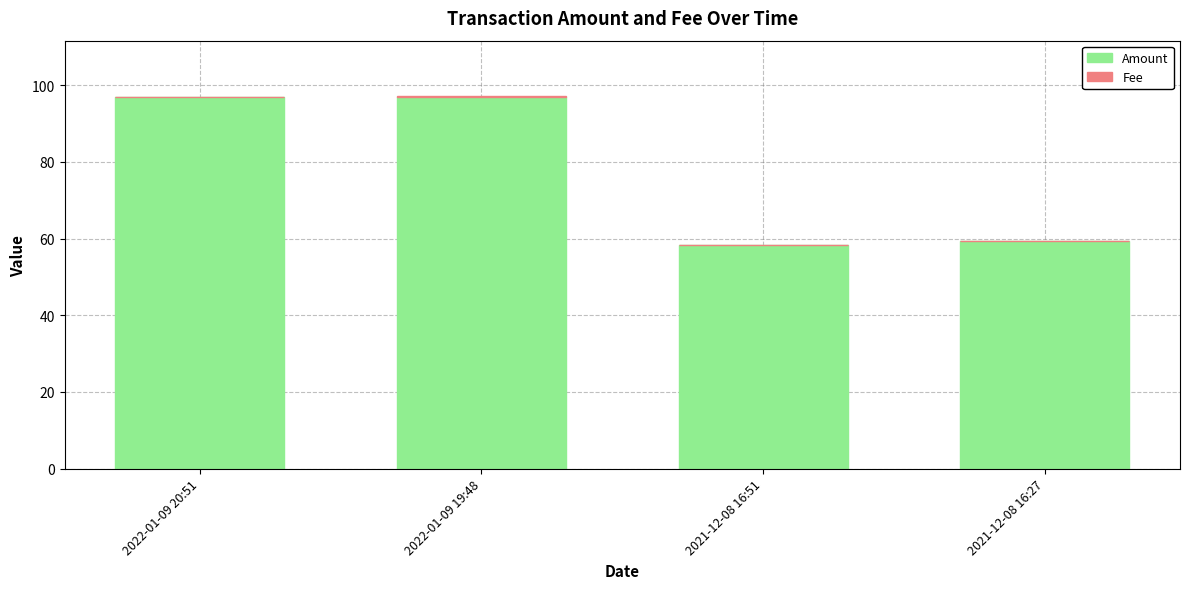

The value of Amount at 2022-01-09 19:48 is 97.0. True or false?

True